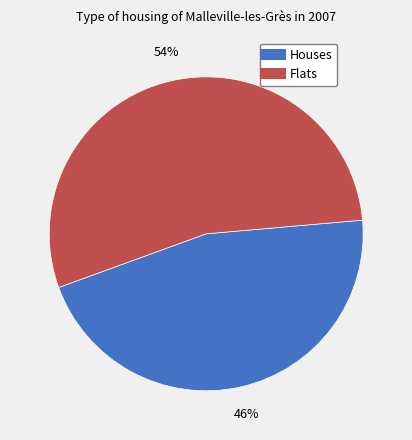

To the nearest percent, what is the difference between the largest and smallest slice percentages?

8%